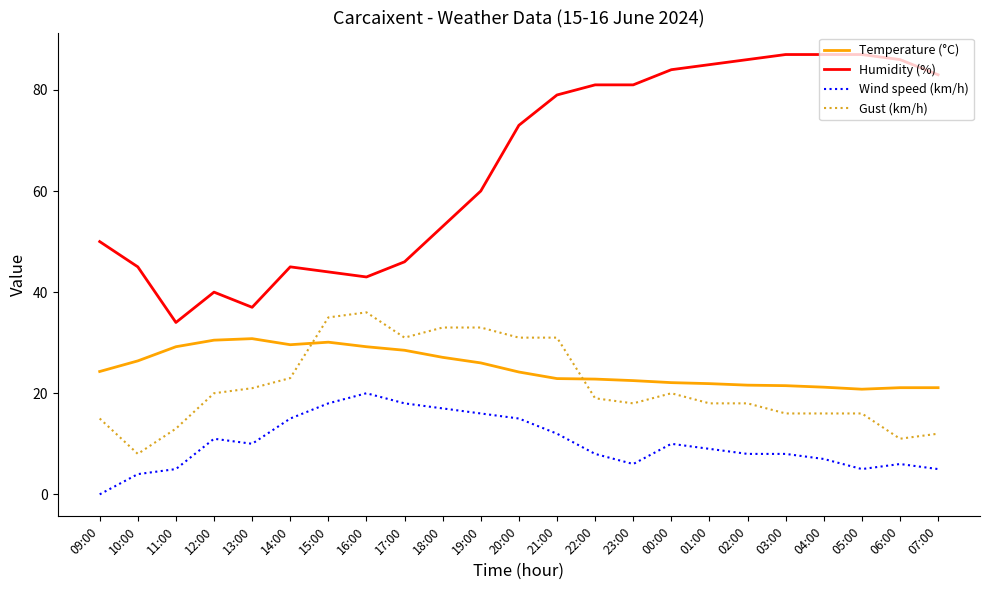

What is the total value across all series at 19:00?

135.0